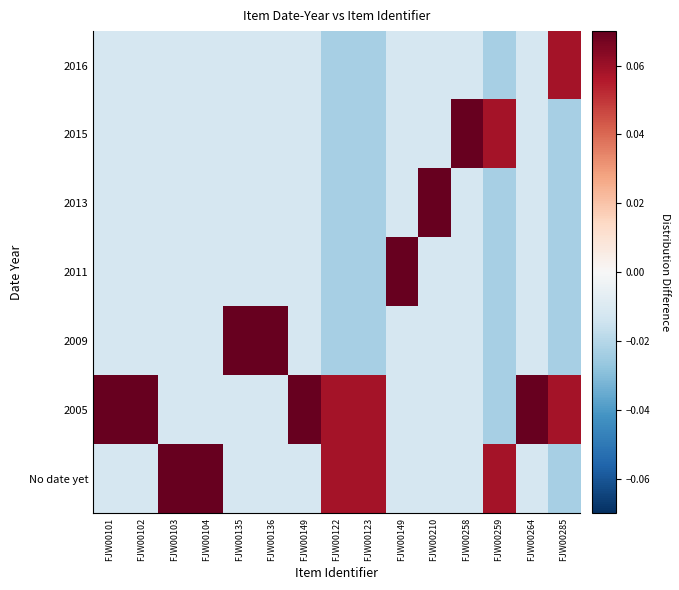

At how many categories does at least one series exceed 0?

15